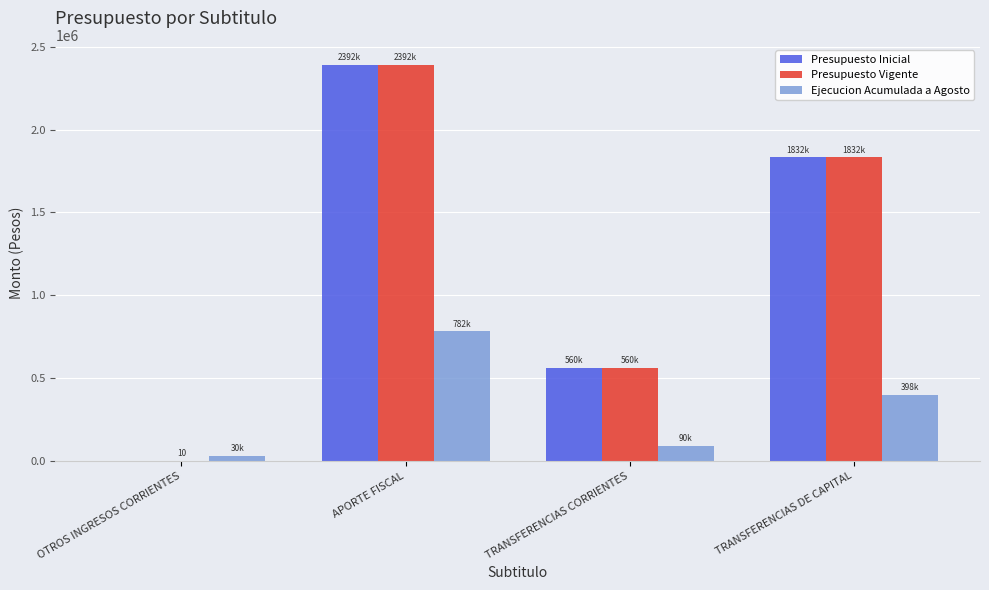

Where does the Presupuesto Inicial series first go above 1831650?

APORTE FISCAL